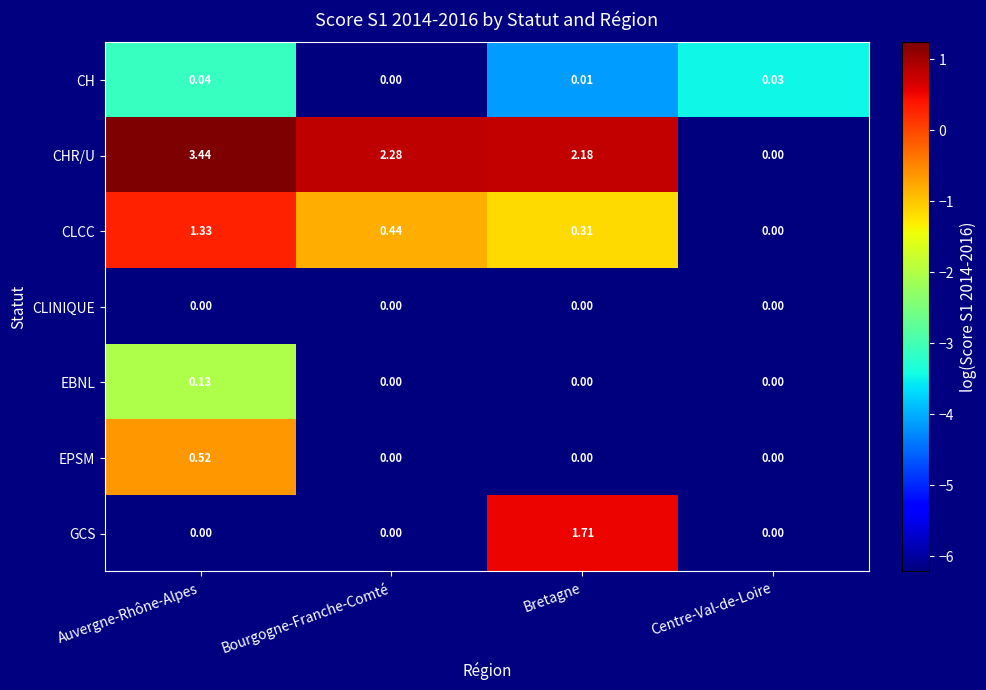

List the labels in order of CHR/U value, smallest first.

Centre-Val-de-Loire, Bretagne, Bourgogne-Franche-Comté, Auvergne-Rhône-Alpes